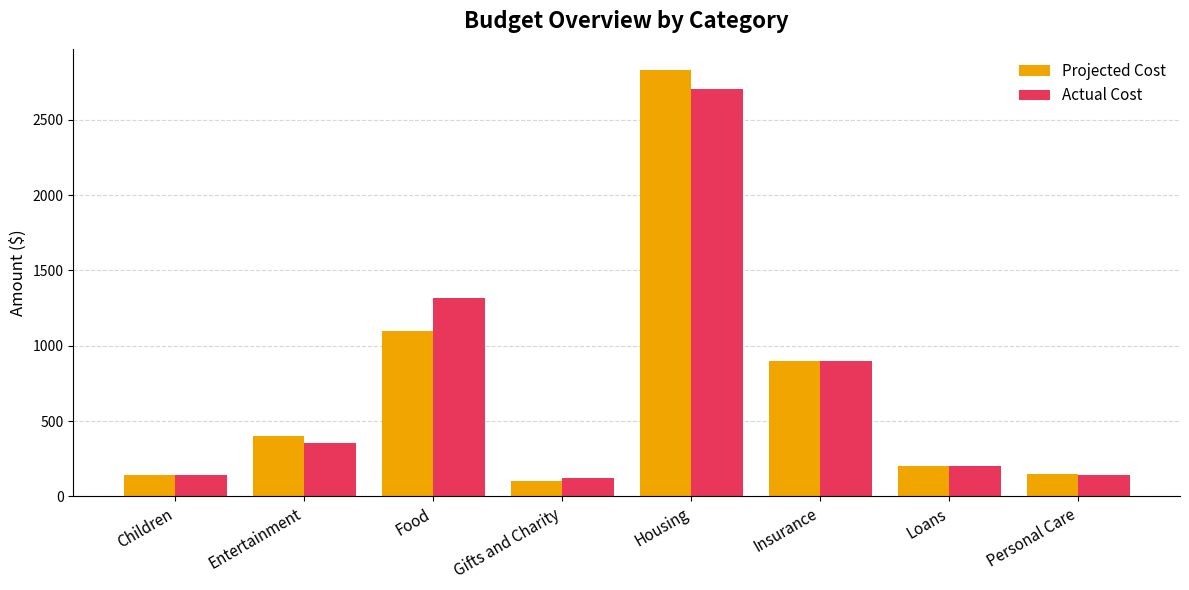

Which series has the largest range (max minus min)?

Projected Cost